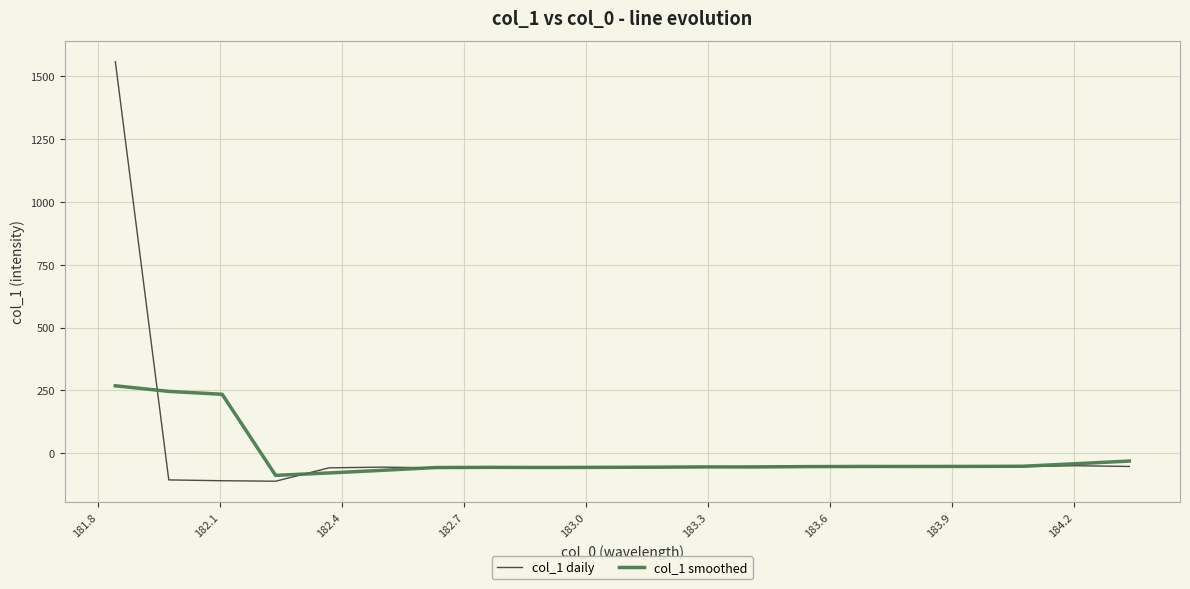

Rank the series by their maximum value, from lowest to highest.

col_1 smoothed, col_1 daily